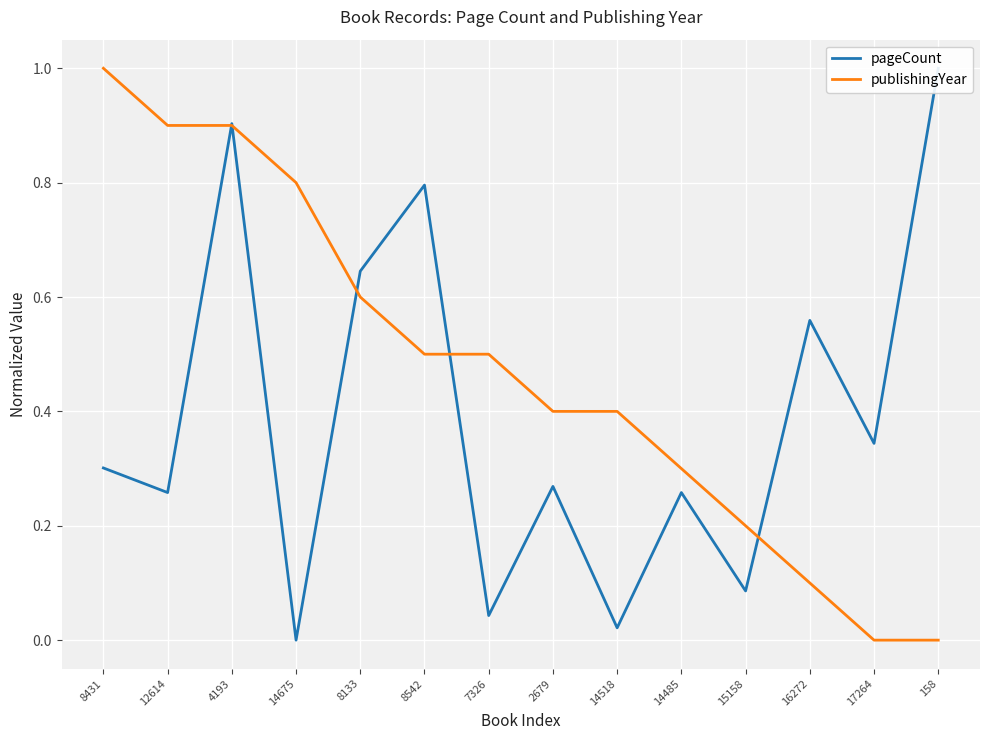

Reading right to left, transcribe all the data shown in this chart.

pageCount: 158=1.0	17264=0.3	16272=0.6	15158=0.1	14485=0.3	14518=0.0	2679=0.3	7326=0.0	8542=0.8	8133=0.6	14675=0.0	4193=0.9	12614=0.3	8431=0.3
publishingYear: 158=0.0	17264=0.0	16272=0.1	15158=0.2	14485=0.3	14518=0.4	2679=0.4	7326=0.5	8542=0.5	8133=0.6	14675=0.8	4193=0.9	12614=0.9	8431=1.0